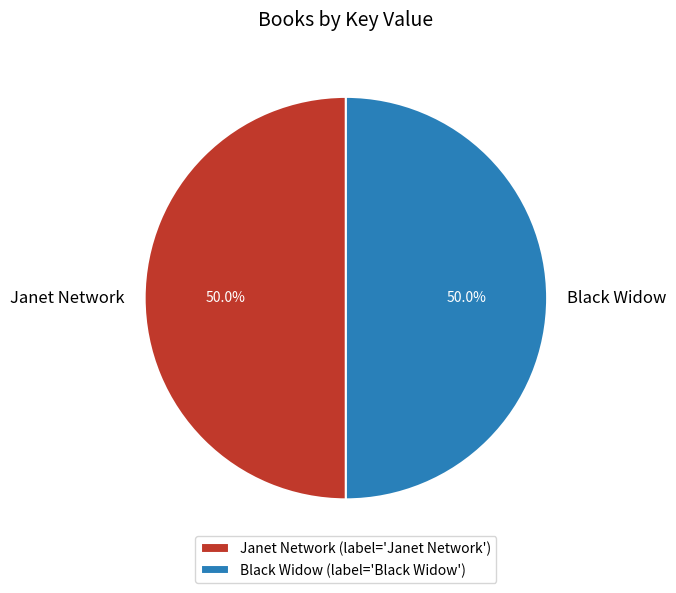

Combined, do Janet Network and Black Widow account for over 50%?

Yes